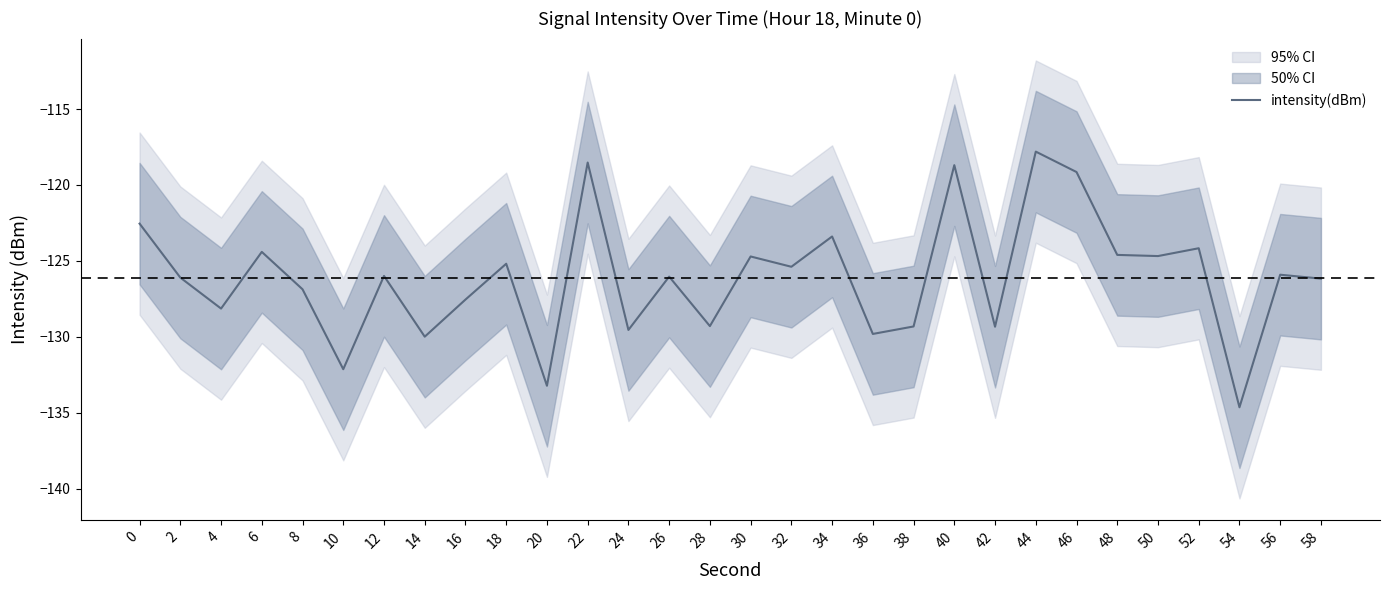

Where is the first local minimum?

4